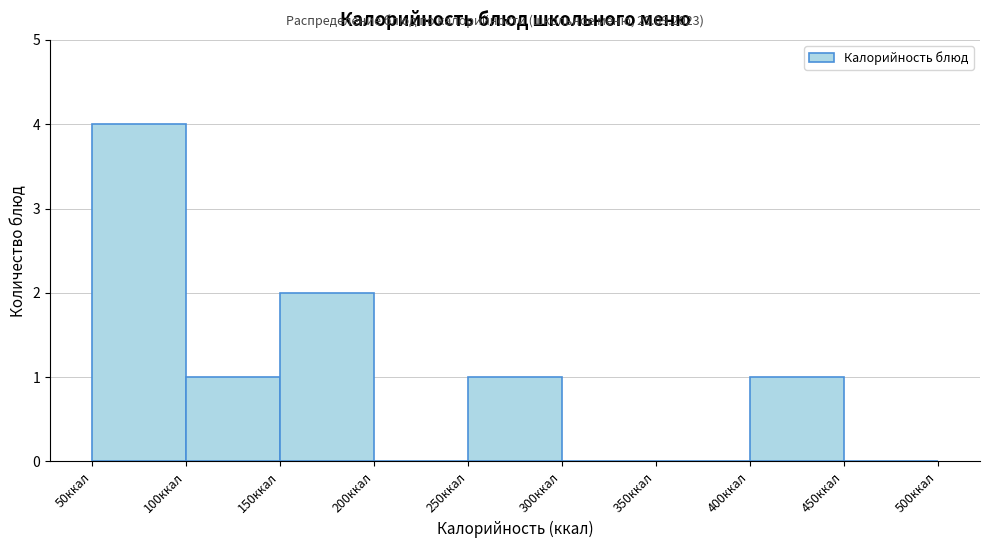

Reading left to right, list every bar in this chart as the range it spans on the x-axis followed by its height. The values are not printed on the chart, so give them approximately, as read against the axis.

50 to 100: 4
100 to 150: 1
150 to 200: 2
200 to 250: 0
250 to 300: 1
300 to 350: 0
350 to 400: 0
400 to 450: 1
450 to 500: 0